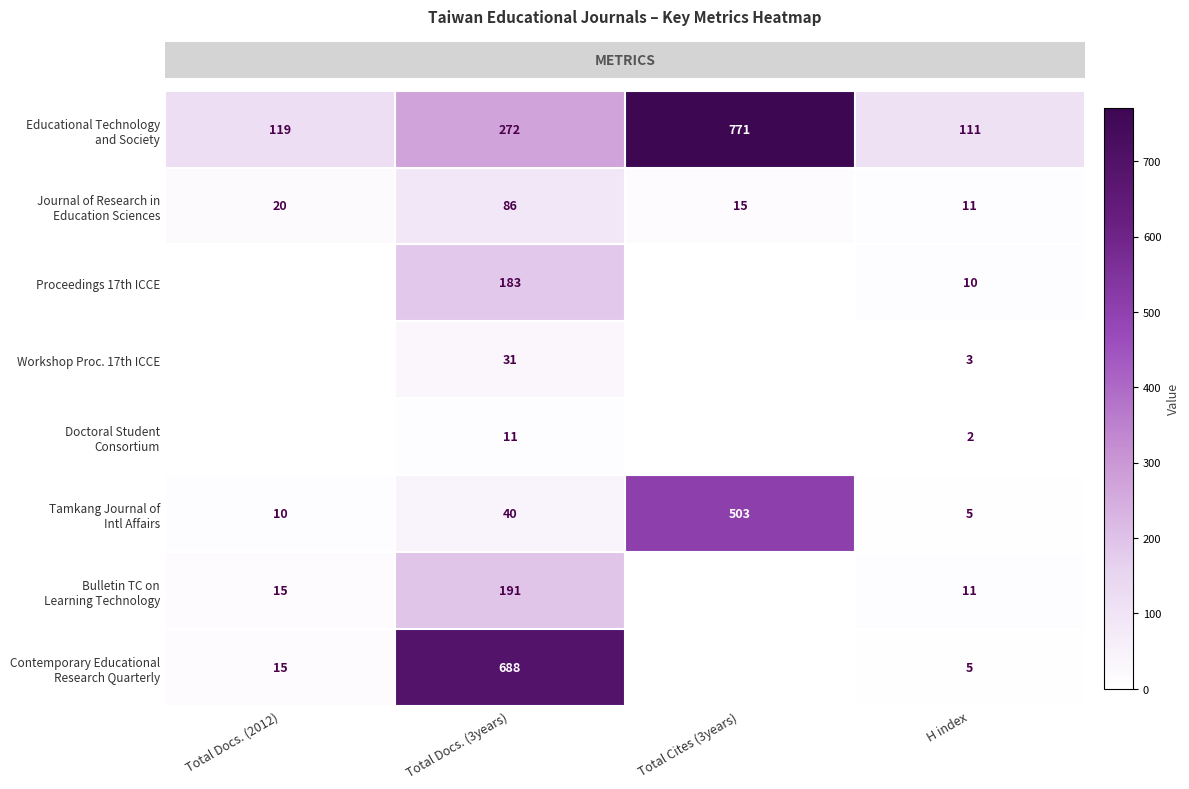

What is the sum of all row_2 values?

193